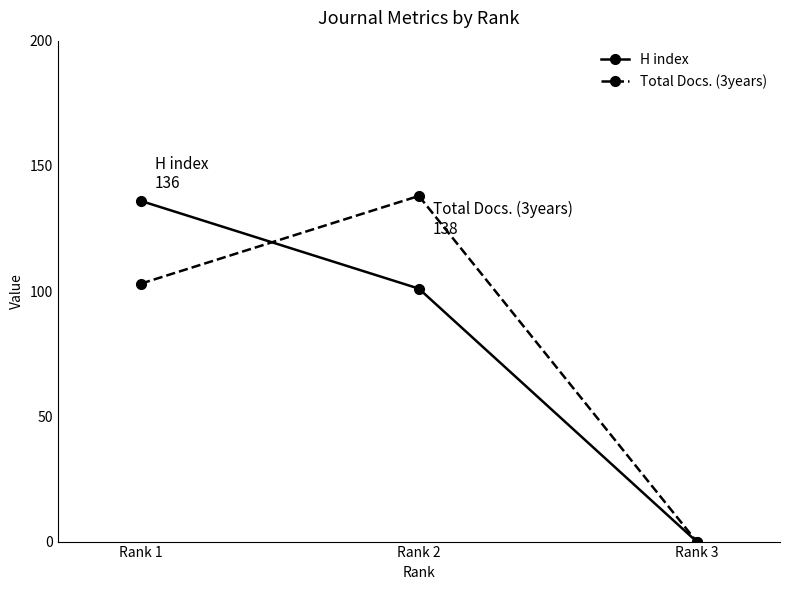

Rank the series at Rank 2 from highest to lowest value.

Total Docs. (3years), H index